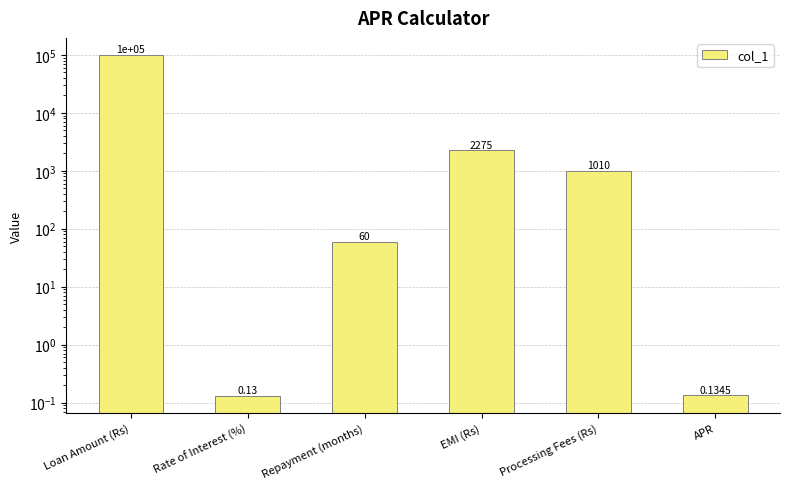

Reading right to left, what are all the values shown in this chart?

APR=0.1	Processing Fees (Rs)=1010.0	EMI (Rs)=2275.3	Repayment (months)=60.0	Rate of Interest (%)=0.1	Loan Amount (Rs)=100000.0